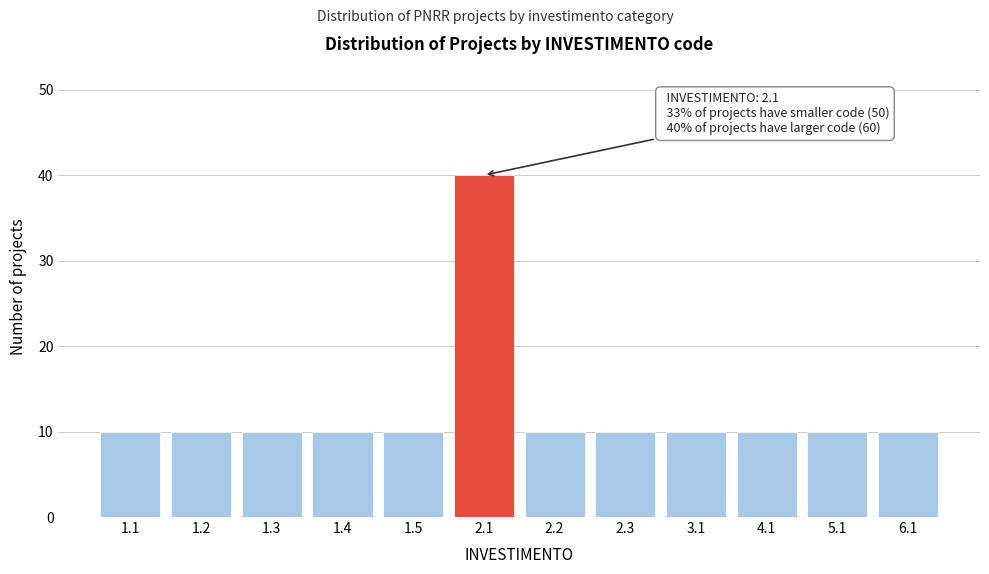

Reading right to left, extract all data points from this chart.

6.1=10	5.1=10	4.1=10	3.1=10	2.3=10	2.2=10	2.1=40	1.5=10	1.4=10	1.3=10	1.2=10	1.1=10